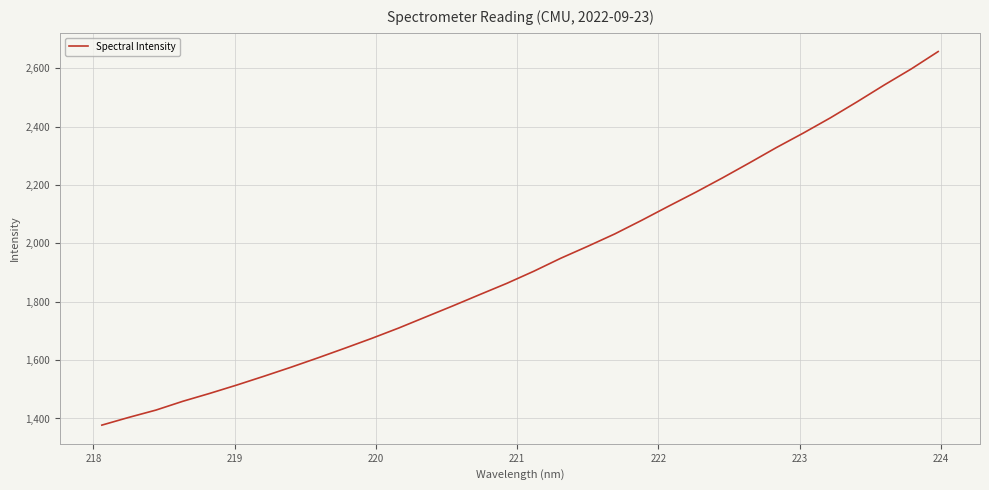

Does the chart have visible grid lines?

Yes